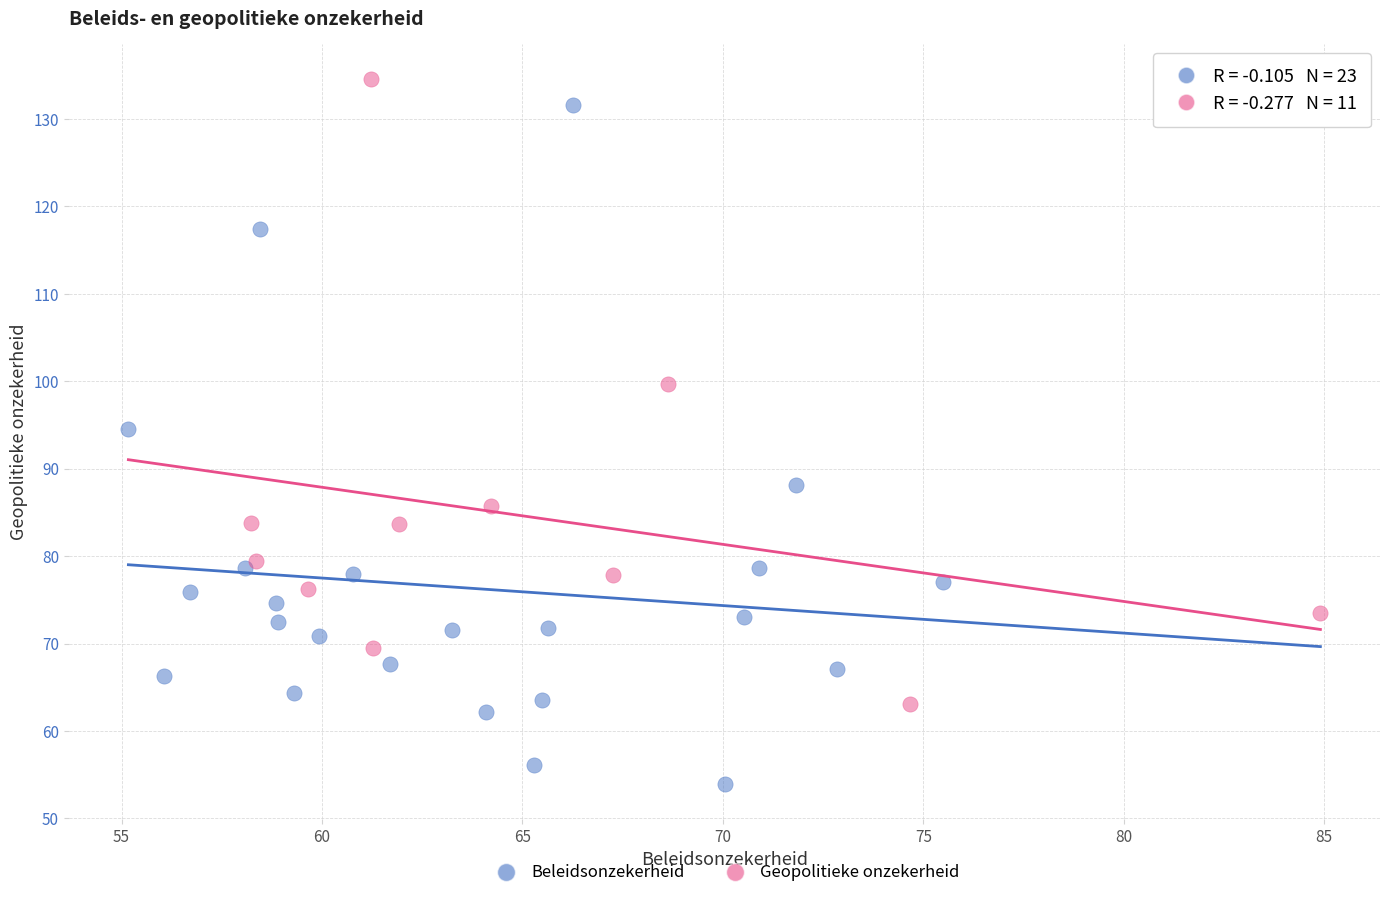

Which series reaches the minimum Y coordinate?

Beleidsonzekerheid